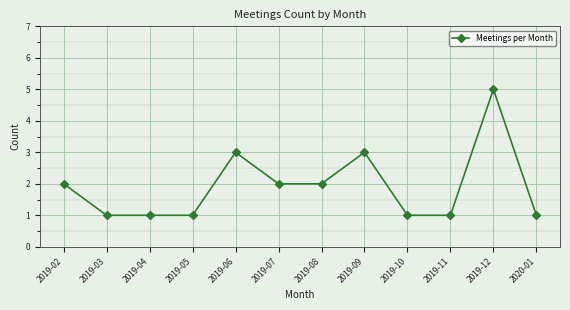

What is the greatest value displayed?

5